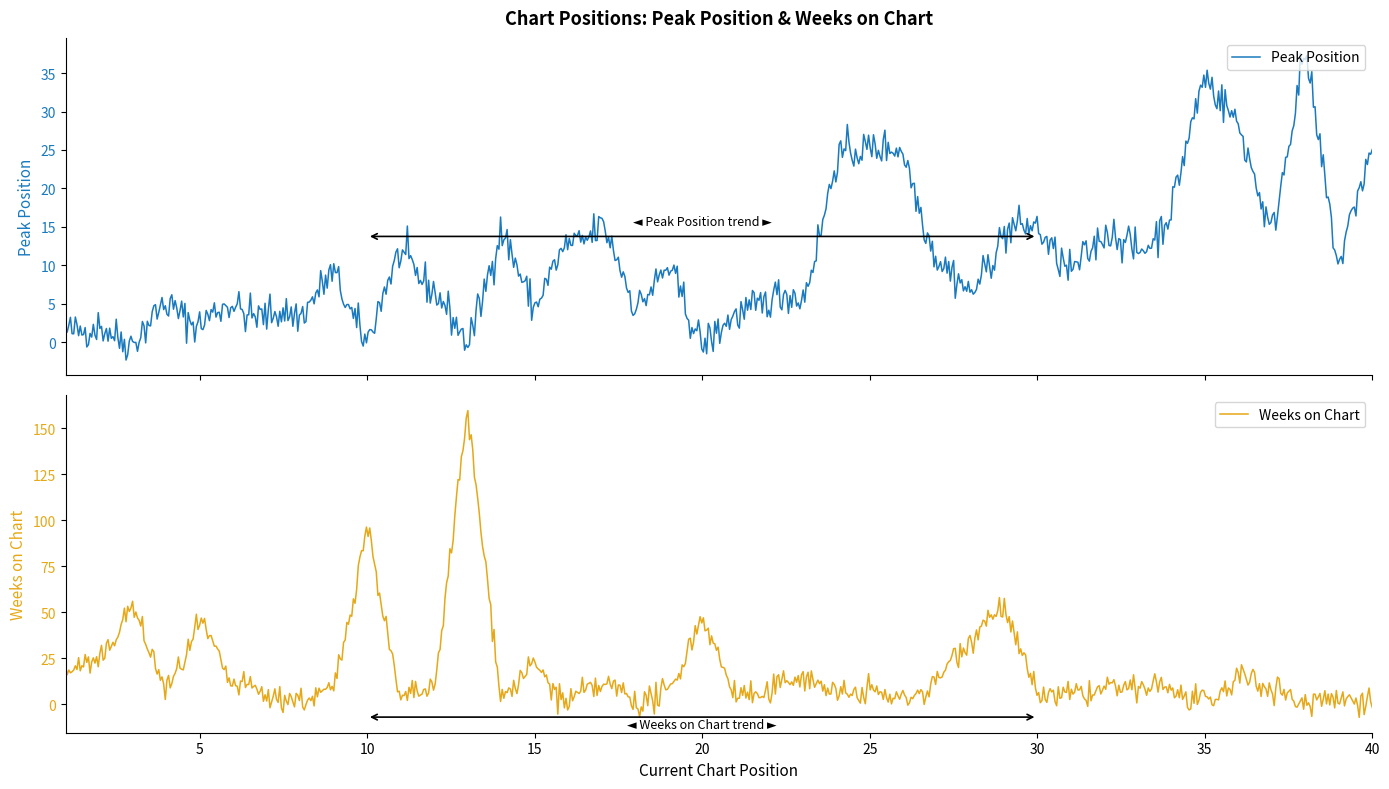

At which category does the chart reach its peak across all series?

13